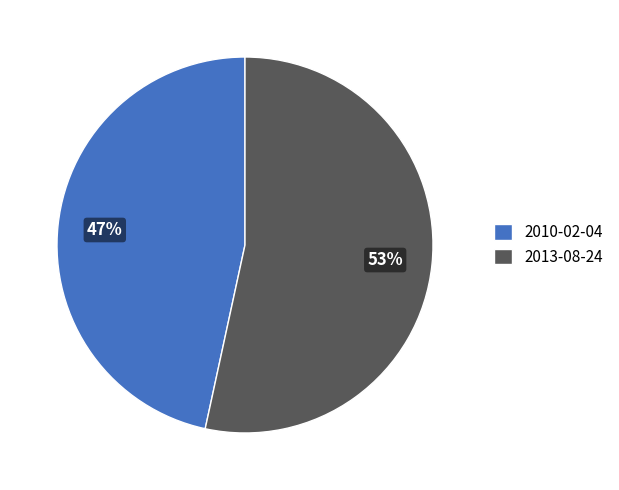

Count the number of slices in the pie.

2